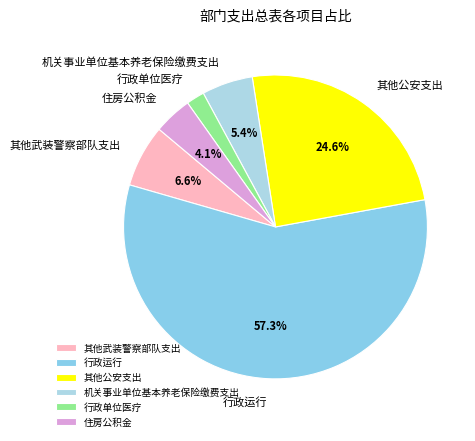

To the nearest percent, what is the combined percentage of 机关事业单位基本养老保险缴费支出 and 行政运行?

63%